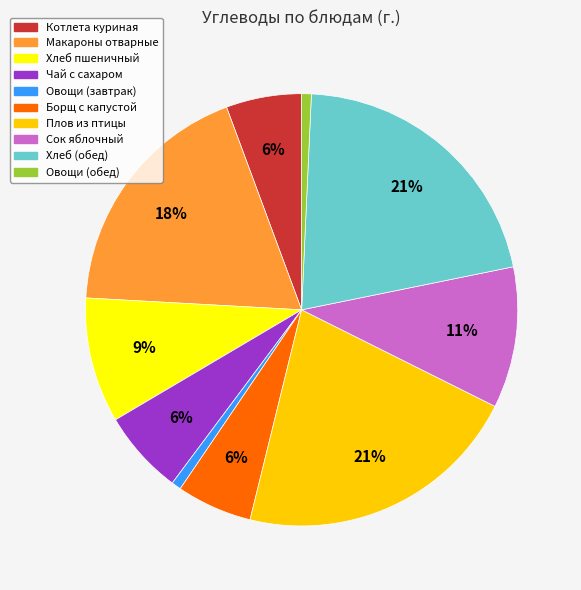

Between Хлеб пшеничный and Борщ с капустой, which is larger?

Хлеб пшеничный